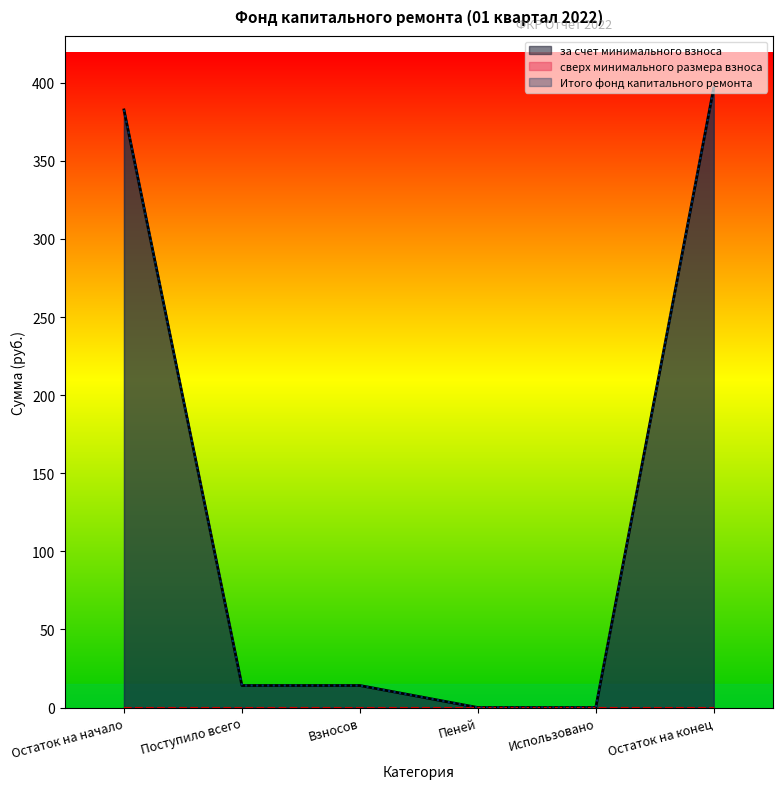

What is the difference between the second highest and second lowest values in the Итого фонд капитального ремонта series?

382.6